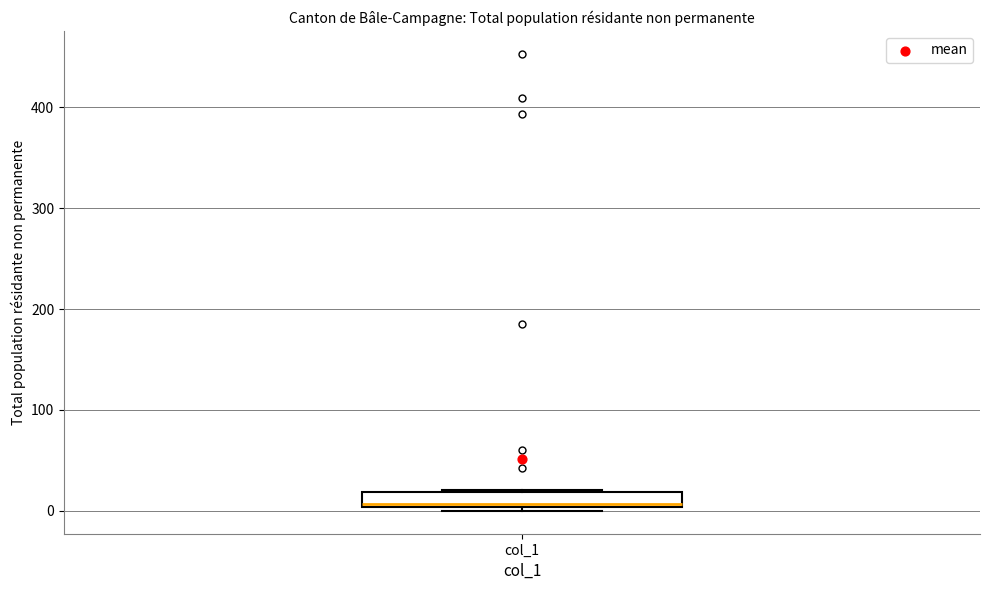

Transcribe this box plot: give where the median line is, the range the box spans, and where the two whiskers end, as read against the y-axis. The values are not printed on the chart, so give them approximately, as read against the axis.

median 10, box 0 to 20, whiskers 0 (just below the box's lower edge) to 20